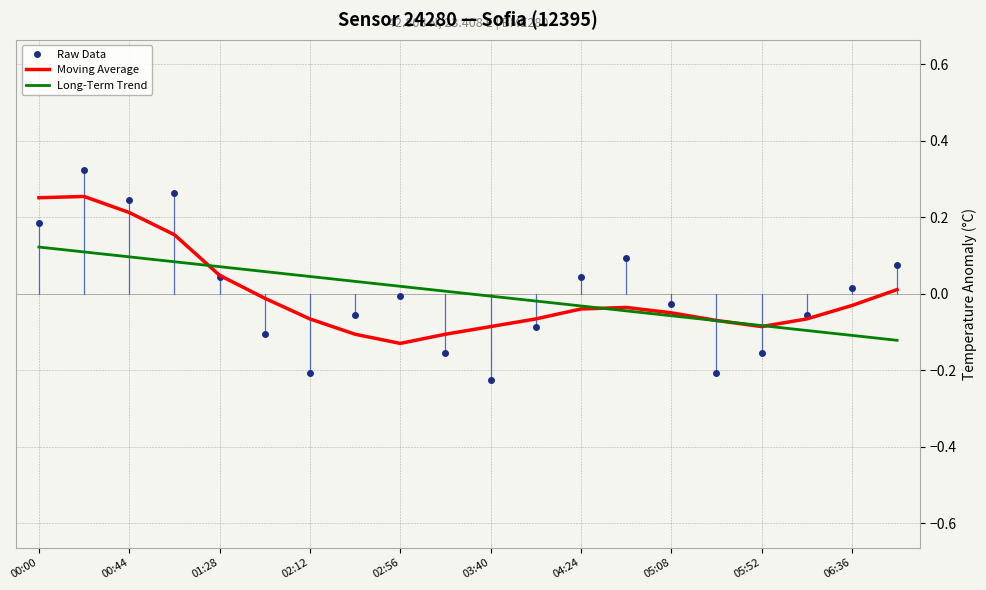

Which series has the largest range (max minus min)?

Raw Data